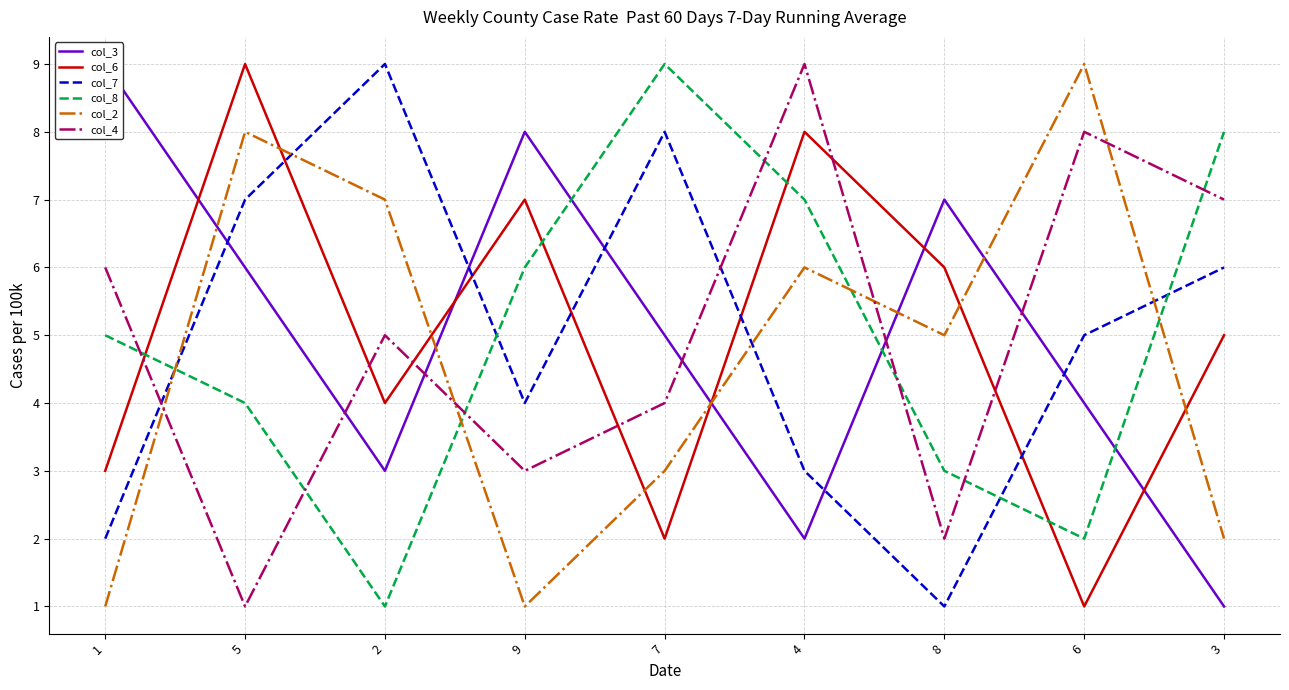

Count the number of categories in the chart.

9